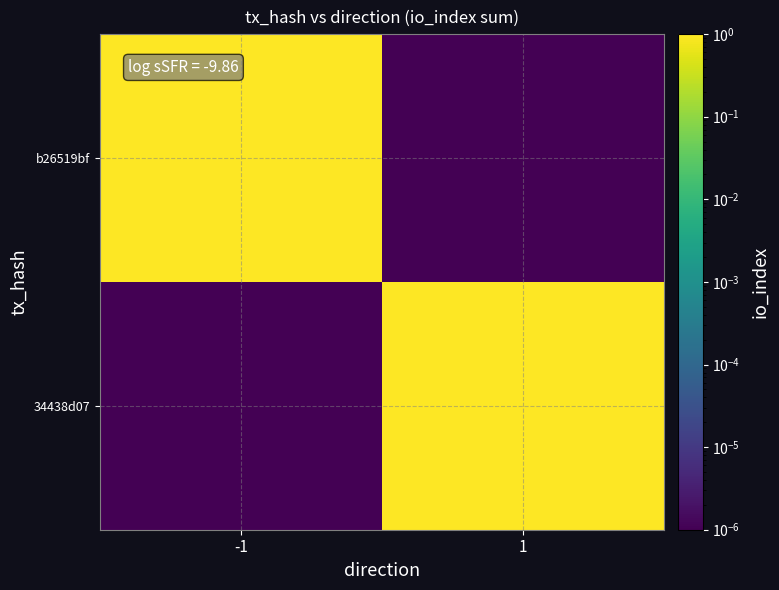

Between 1 and -1, which is larger?

-1